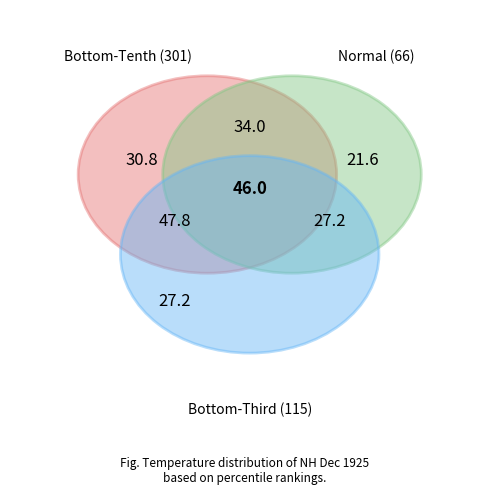

Does Period 3 account for over 50% of the chart?

No